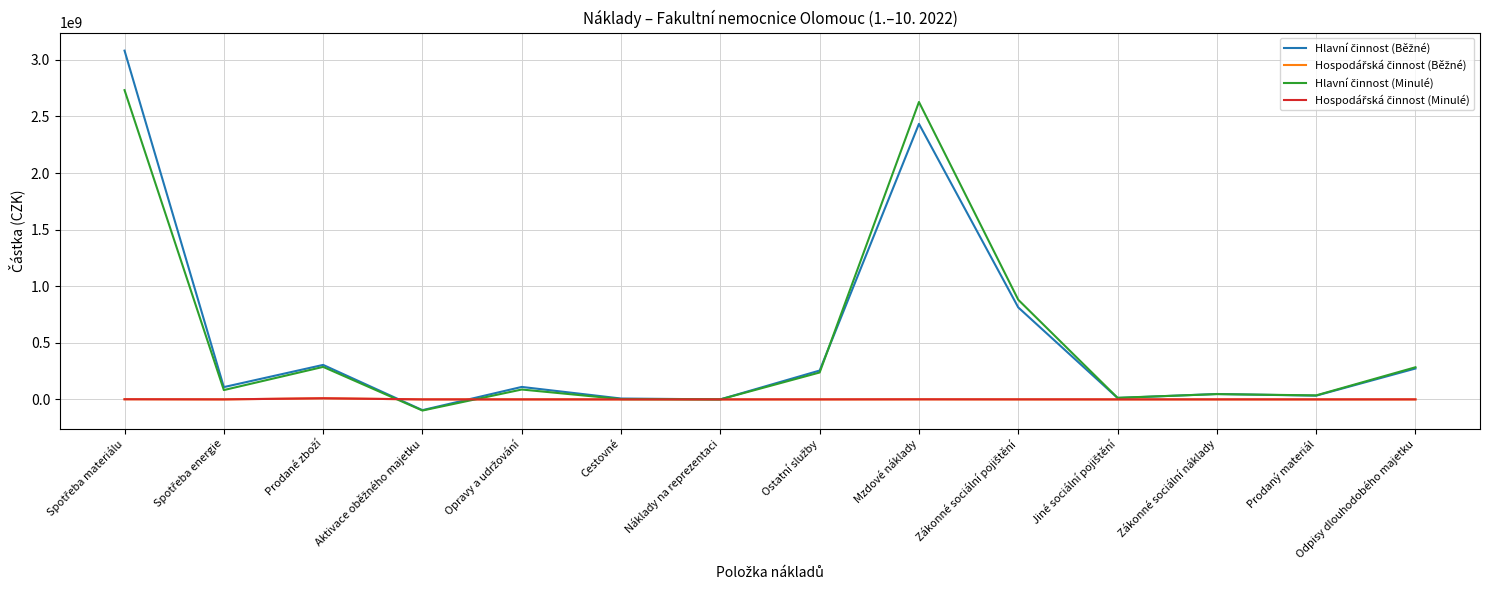

What is the smallest value displayed?

-98389980.7